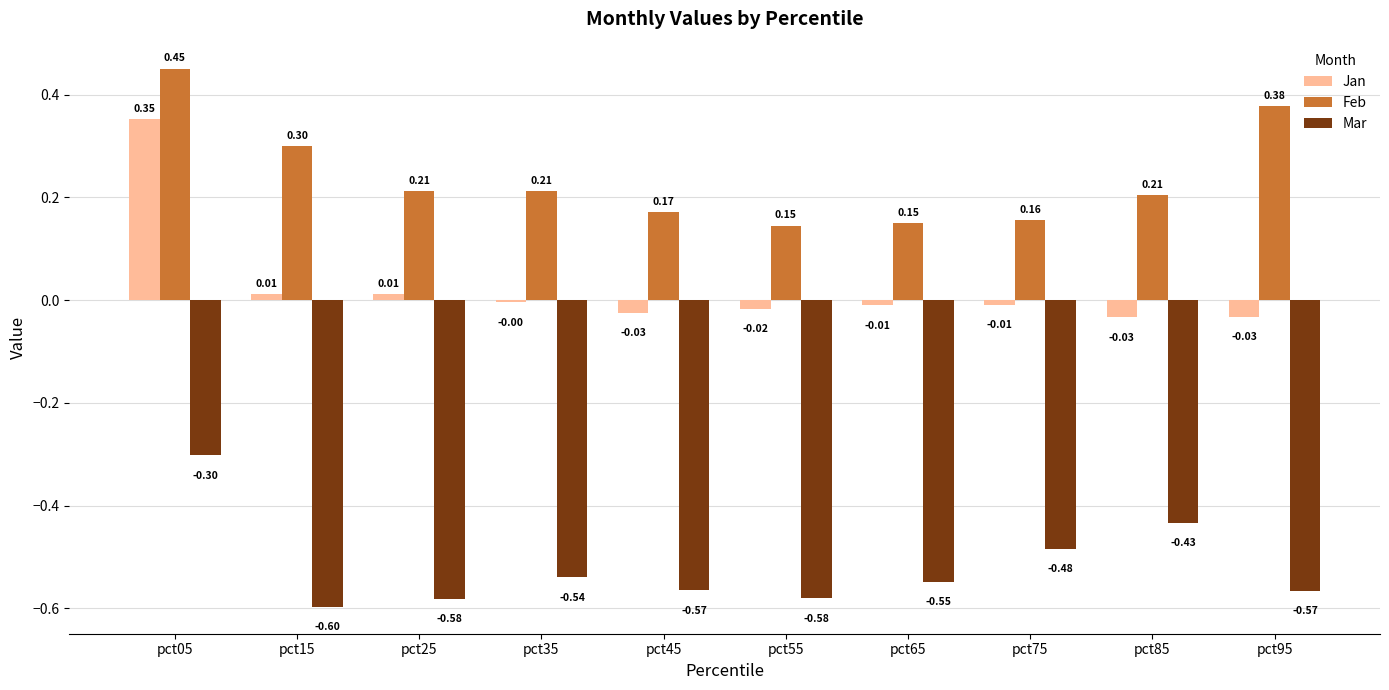

Which series has the largest total across all categories?

Feb